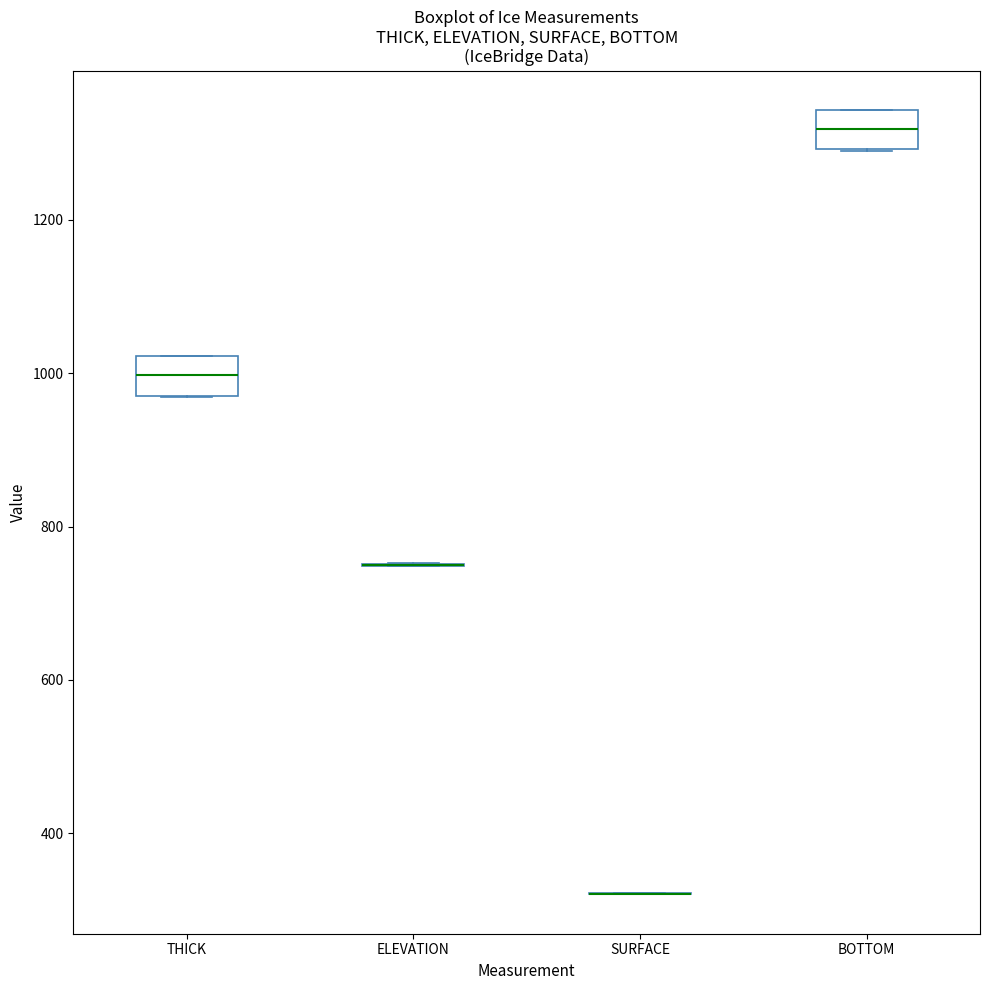

Reading left to right, read every box against the y-axis: the position of its median line, the range the box covers, and the ends of its whiskers. The values are not printed on the chart, so give them approximately, as read against the axis.

THICK: median 1000, box 960 to 1020, whiskers 960 to 1020
ELEVATION: box collapsed to a line at 740, whiskers 740 to 760
SURFACE: box collapsed to a line at 320, whiskers 320 to 320
BOTTOM: median 1320, box 1300 to 1340, whiskers 1300 to 1340